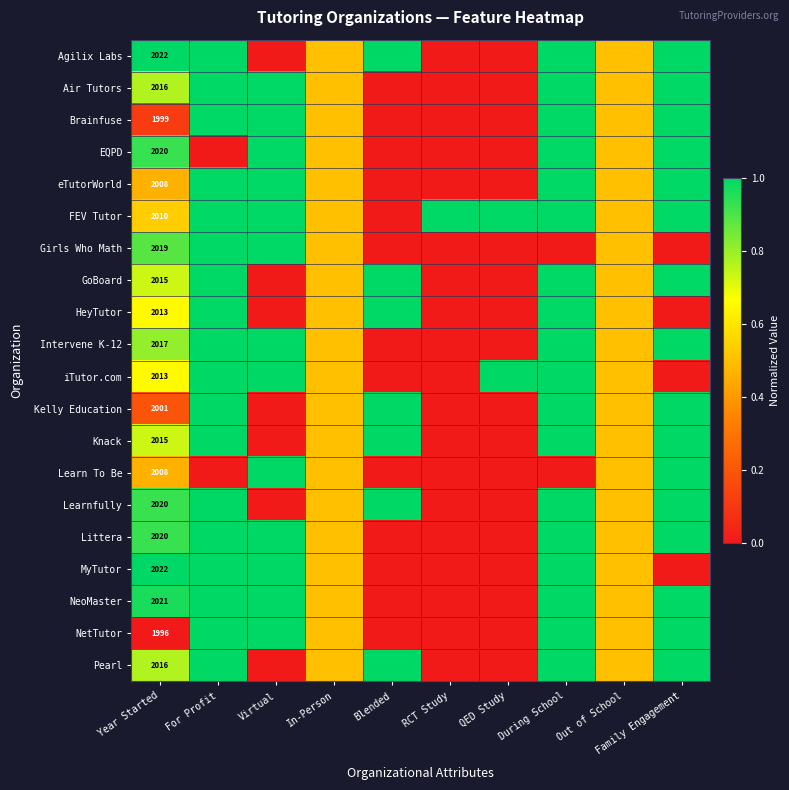

What is the difference between the Girls Who Math values at Blended and In-Person?

0.5